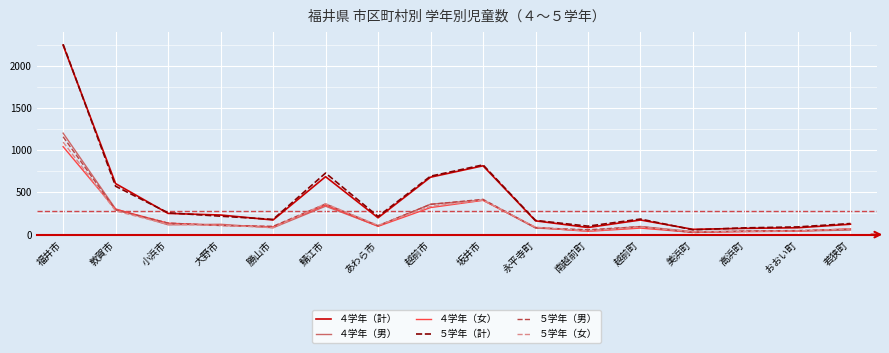

True or false: ５学年（男） has a value of 43 at 高浜町.

True